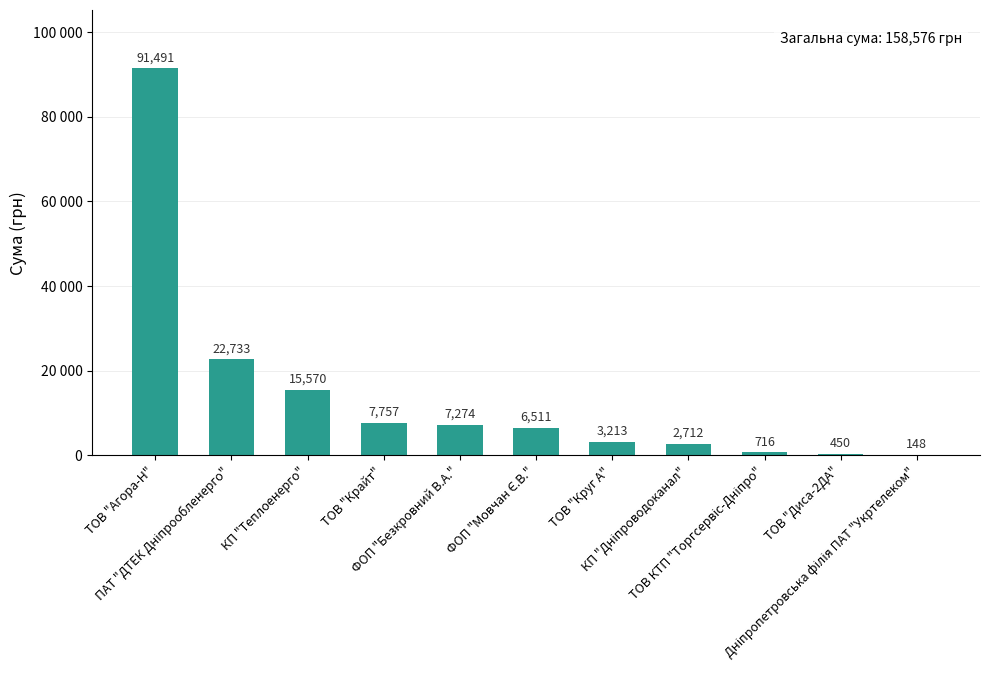

What is the sum of all values?

158575.7